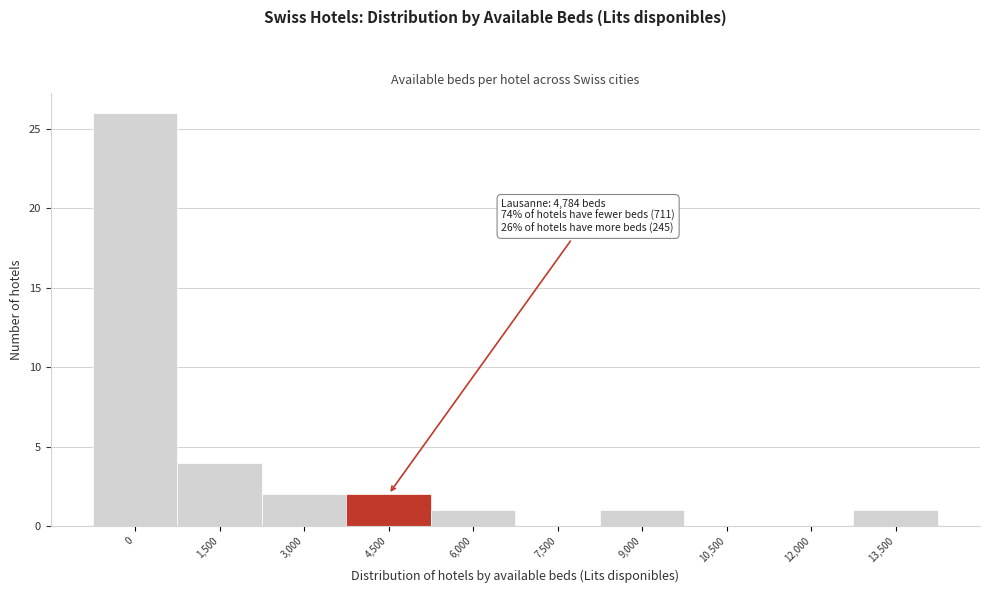

Reading left to right, transcribe all the data shown in this chart.

0=26	1,500=4	3,000=2	4,500=2	6,000=1	7,500=0	9,000=1	10,500=0	12,000=0	13,500=1